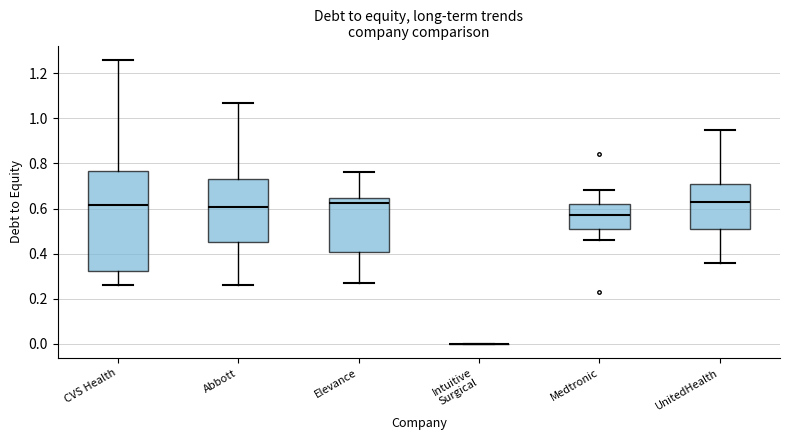

Which box is the tallest, from its lower edge to its upper edge?

CVS Health